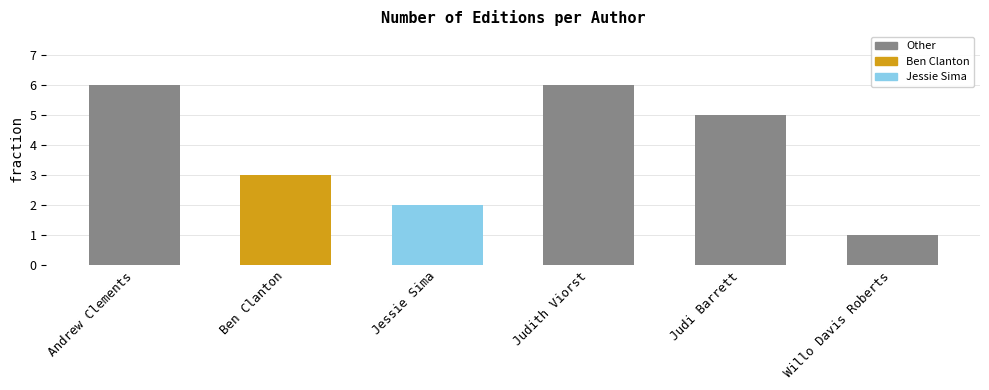

Which category has the lowest value across all series?

Willo Davis Roberts